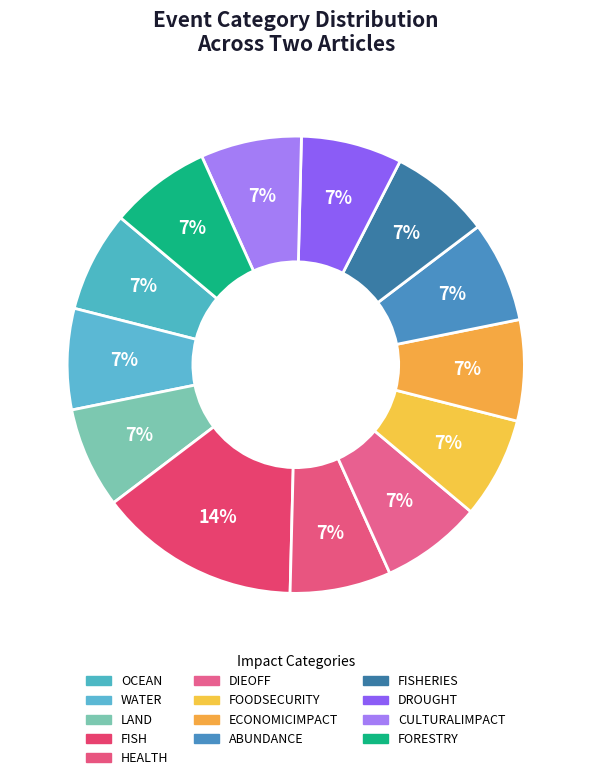

Count the number of slices in the pie.

13